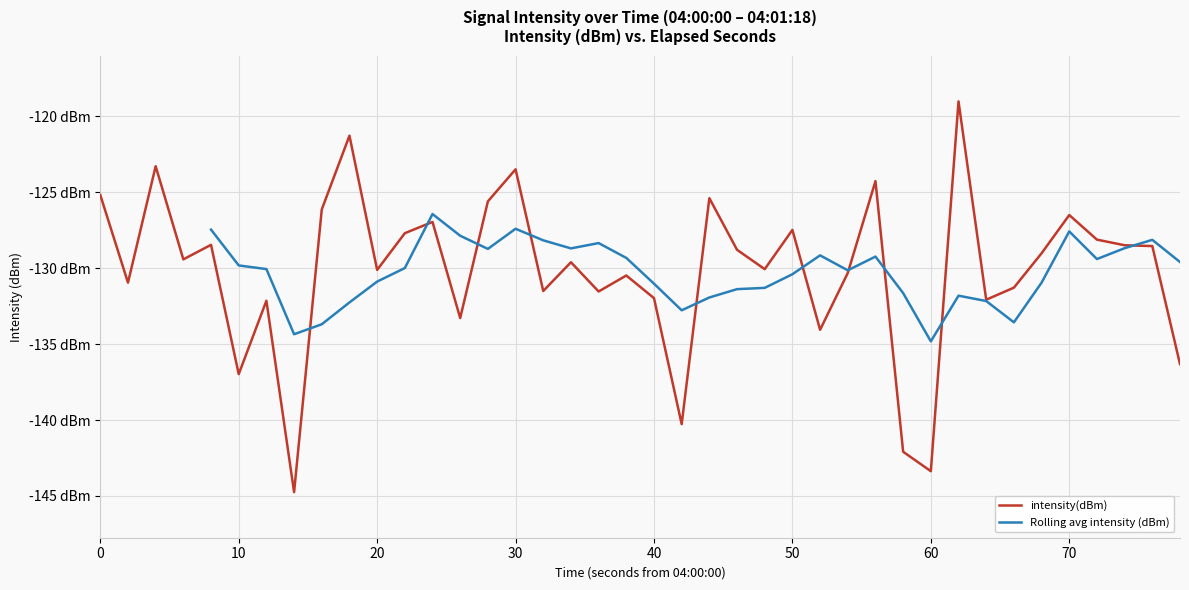

What is the smallest value displayed?

-144.7